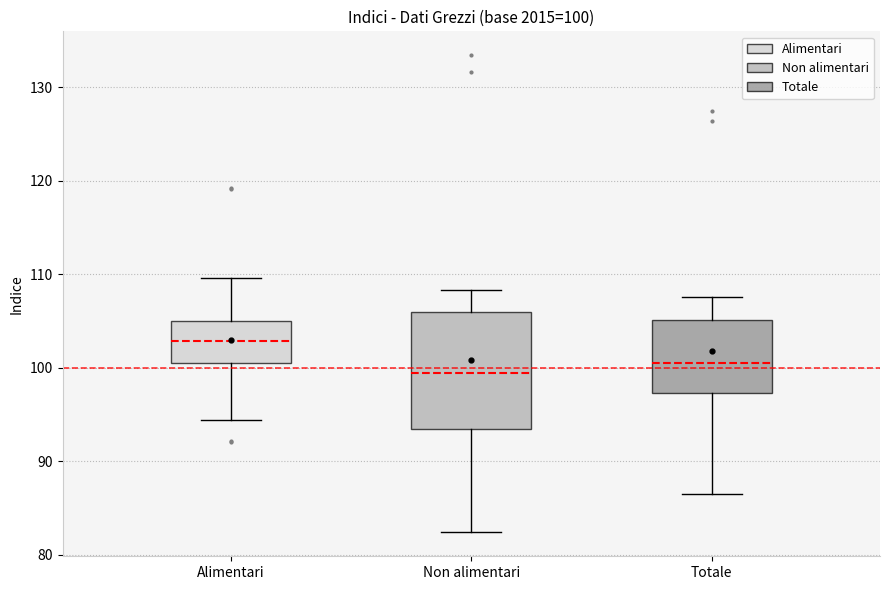

Which box has the highest median line?

Alimentari